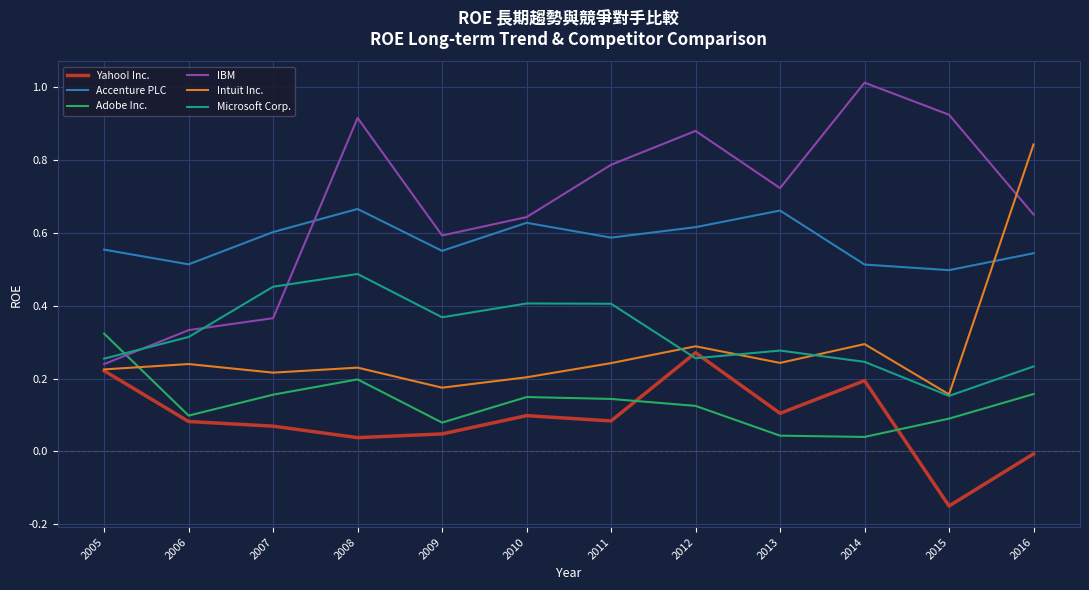

Which label corresponds to the largest value in the chart?

2014